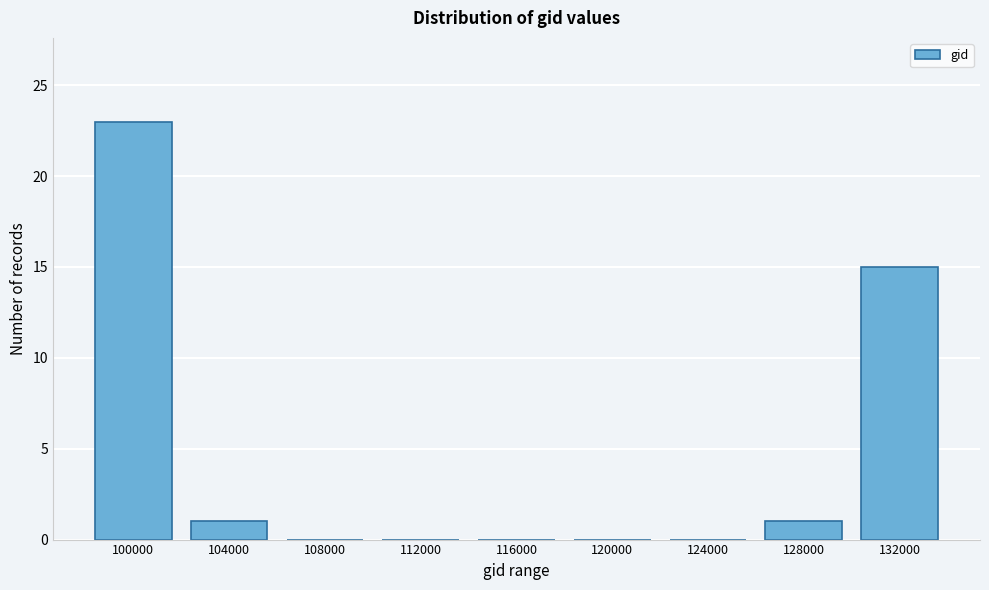

Reading left to right, extract all data points from this chart.

100000=23	104000=1	108000=0	112000=0	116000=0	120000=0	124000=0	128000=1	132000=15